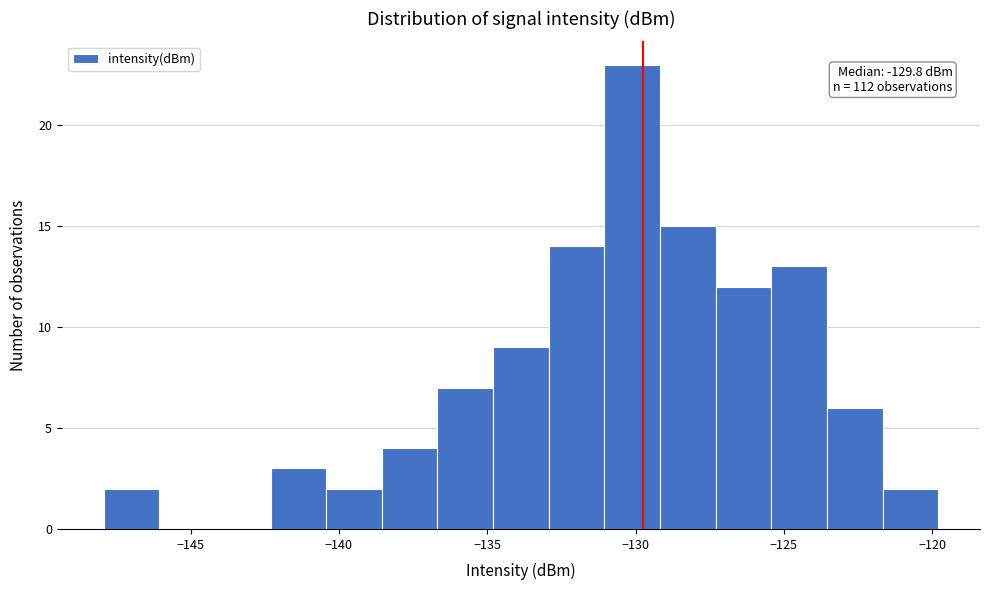

Read against the x-axis, roughly where is the centre of the tallest bar?

-130.0